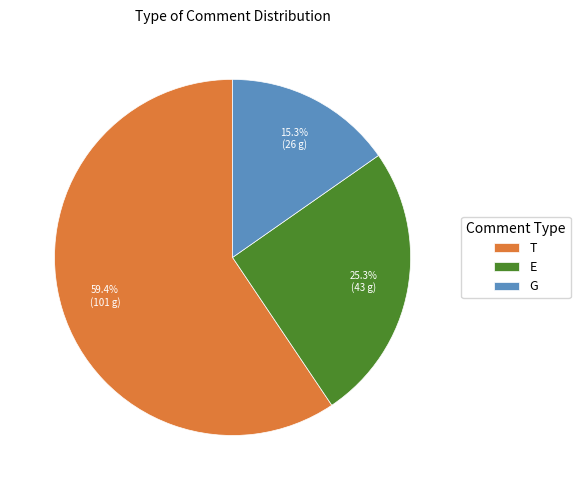

What is the smallest slice in the pie chart?

G